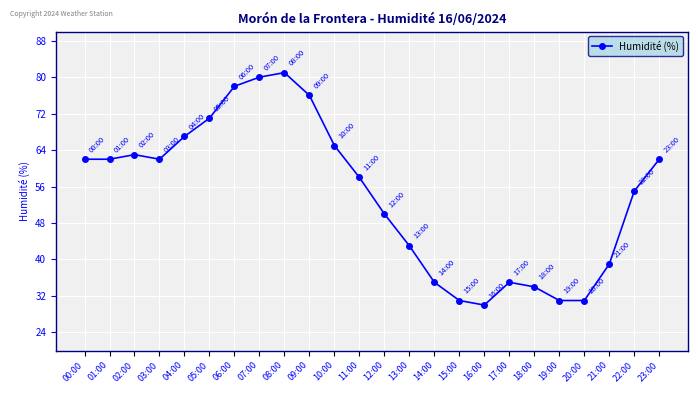

Which has a higher value, 17:00 or 22:00?

22:00